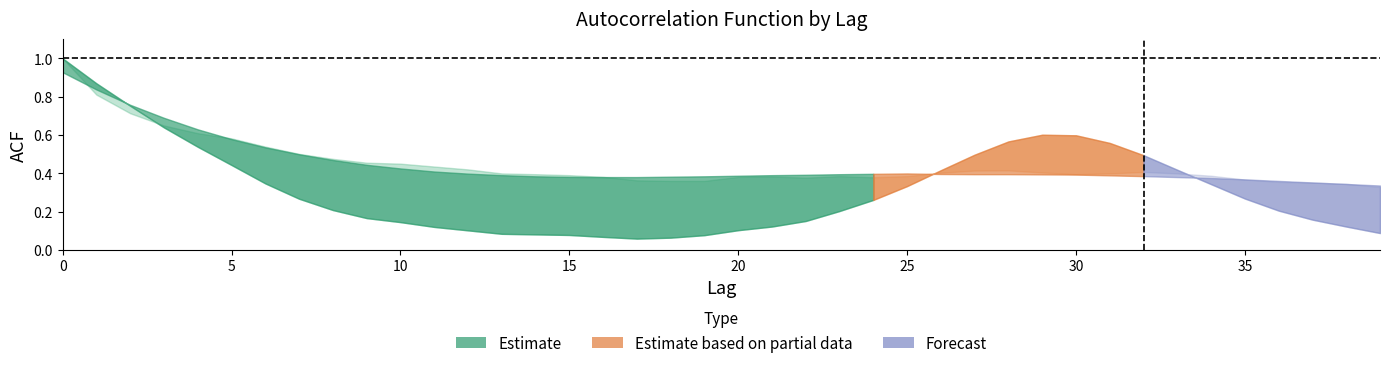

Does the chart have visible grid lines?

No